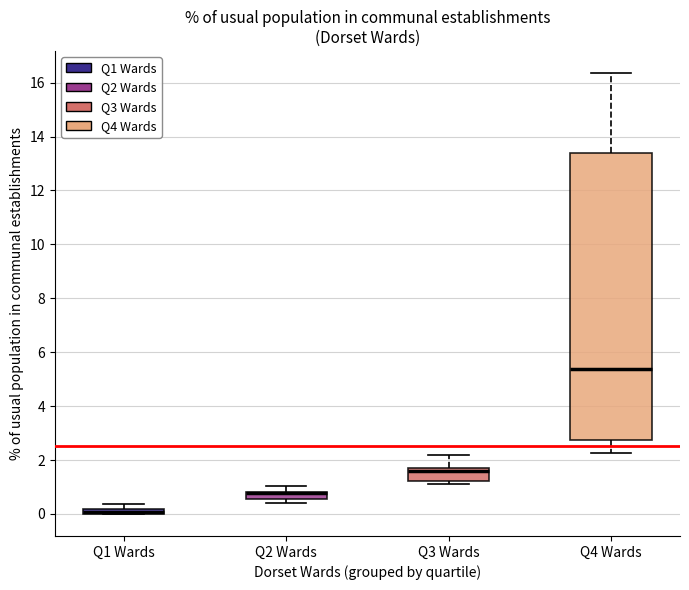

Comparing the boxes themselves (not the whiskers), which one is the tallest?

Q4 Wards